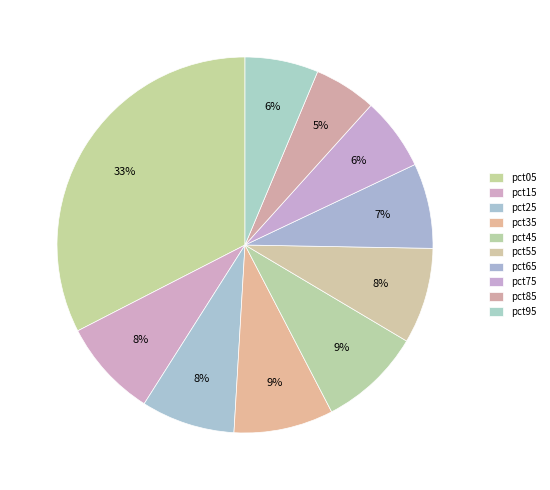

How many slices are in this pie chart?

10